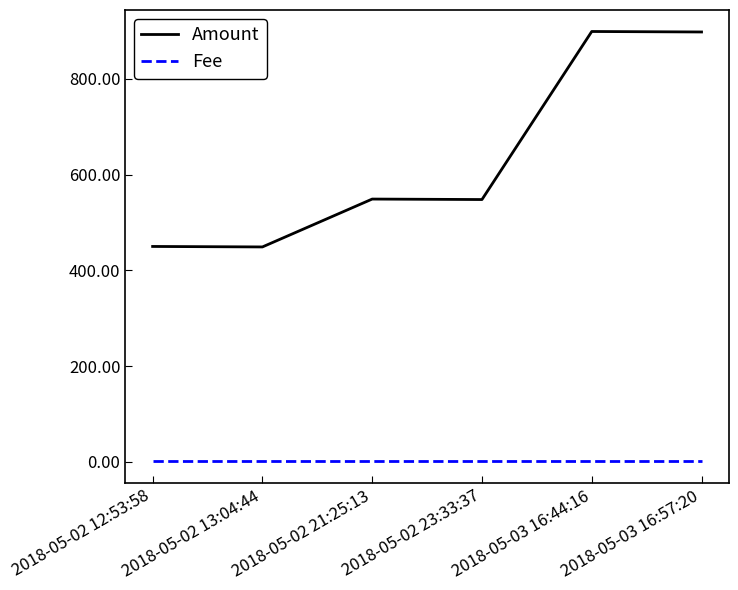

True or false: Fee and Amount cross at least once.

False